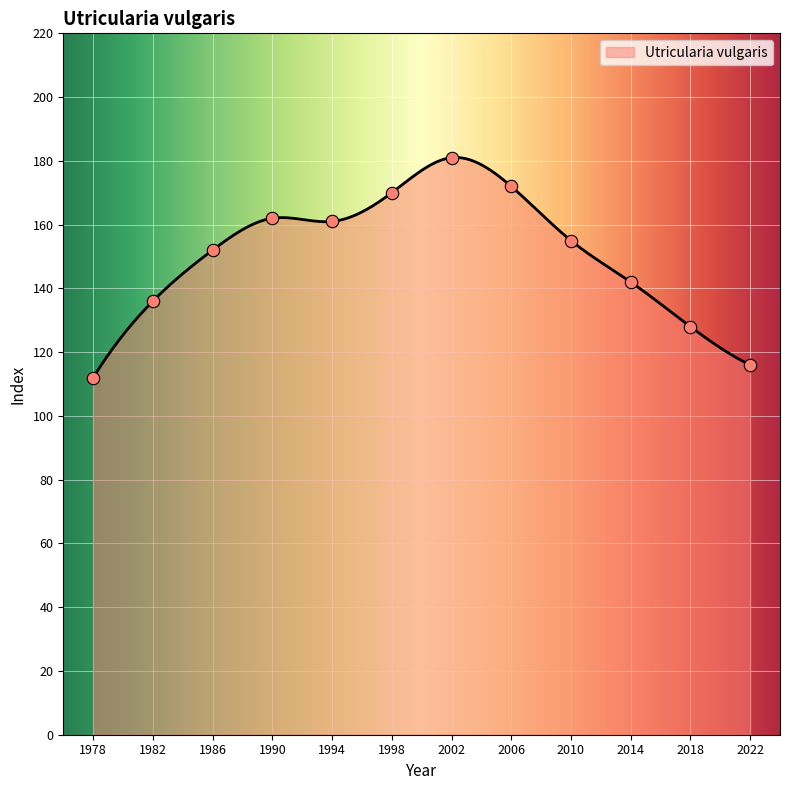

What is the change in value from 1978 to 1994?

+49